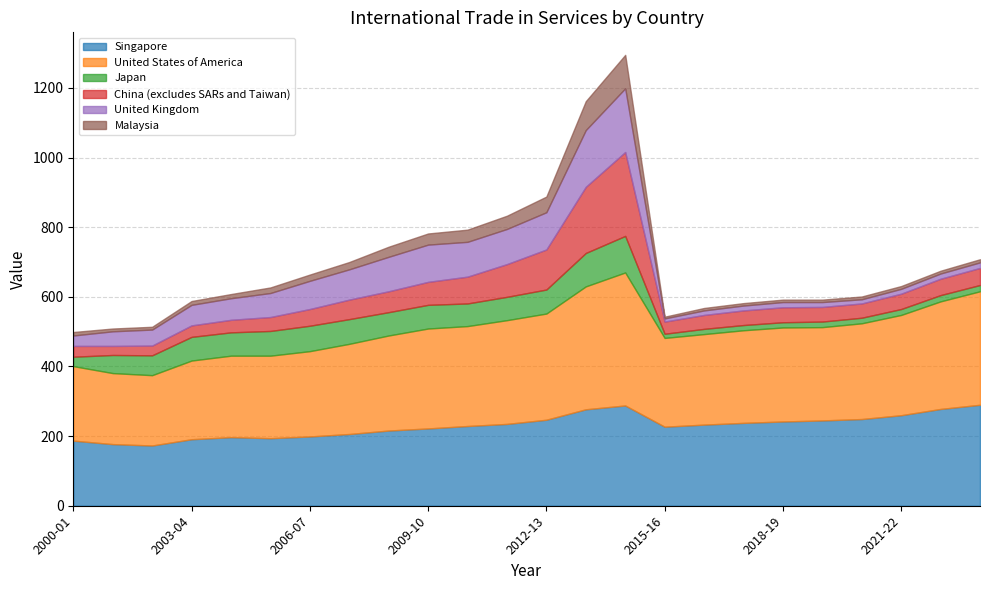

What is the total value across all series at 2011-12?

833